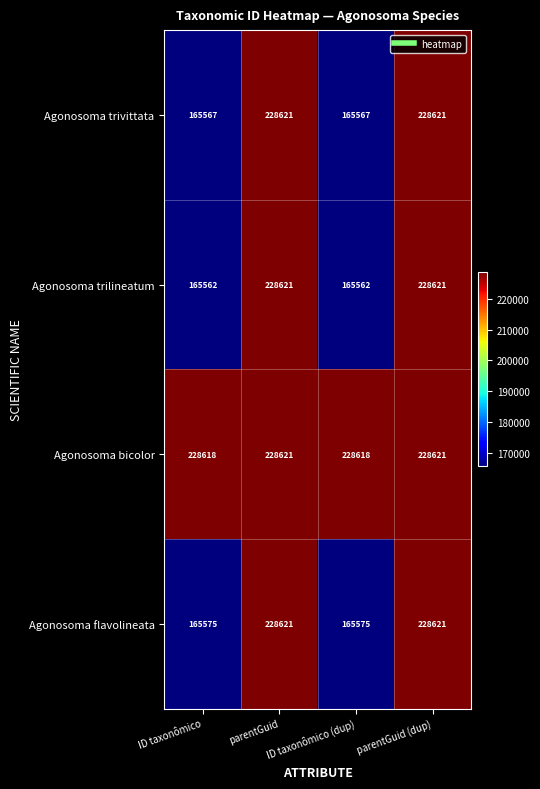

What is the average value of the Agonosoma bicolor series?

228620